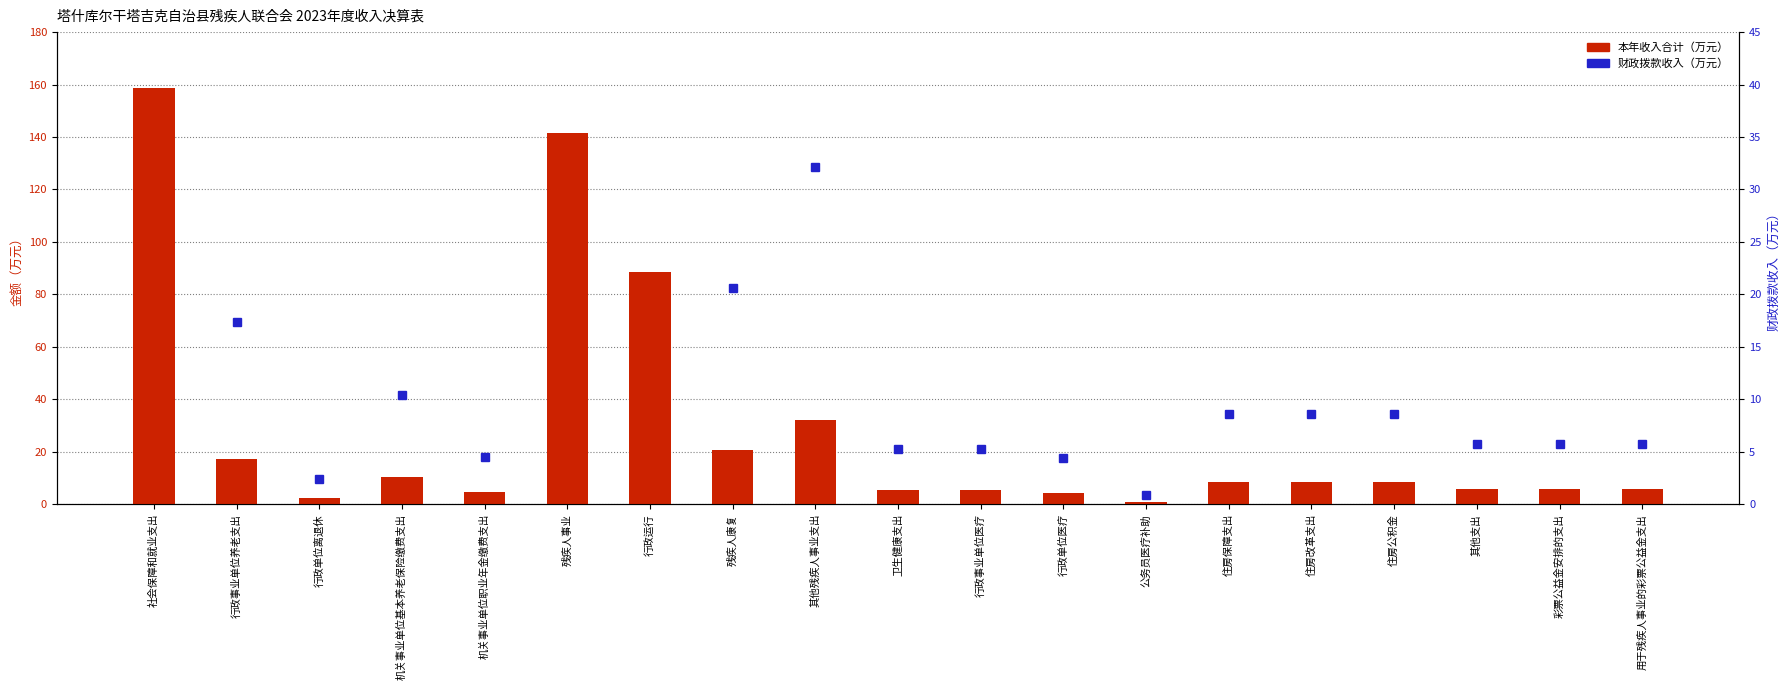

What is the sum of the 财政拨款收入（万元） values at 行政事业单位养老支出 and 机关事业单位职业年金缴费支出?

21.8